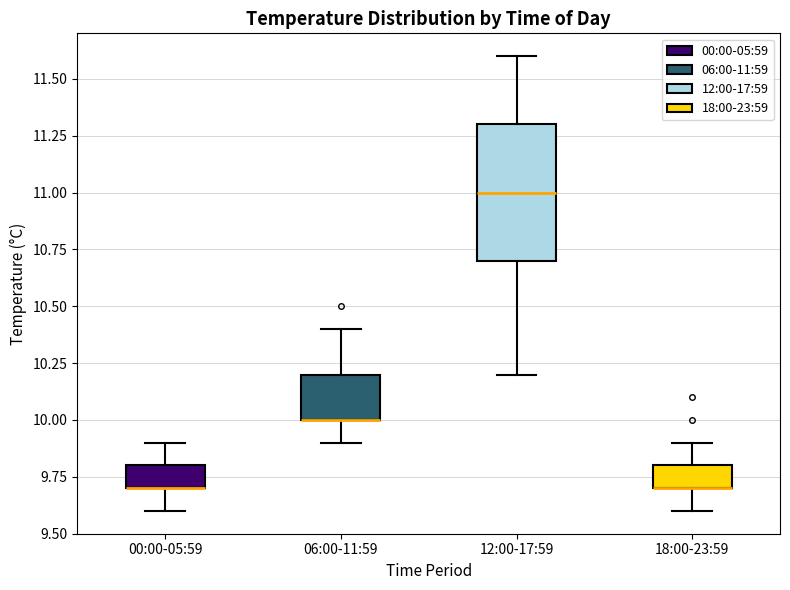

Where is the upper edge of the box for 12:00-17:59 on the y-axis? The values are not printed on the chart, so give them approximately, as read against the axis.

11.3